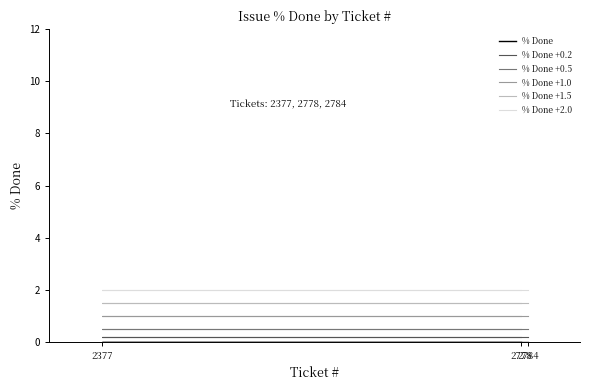

Which category has the lowest value across all series?

2784